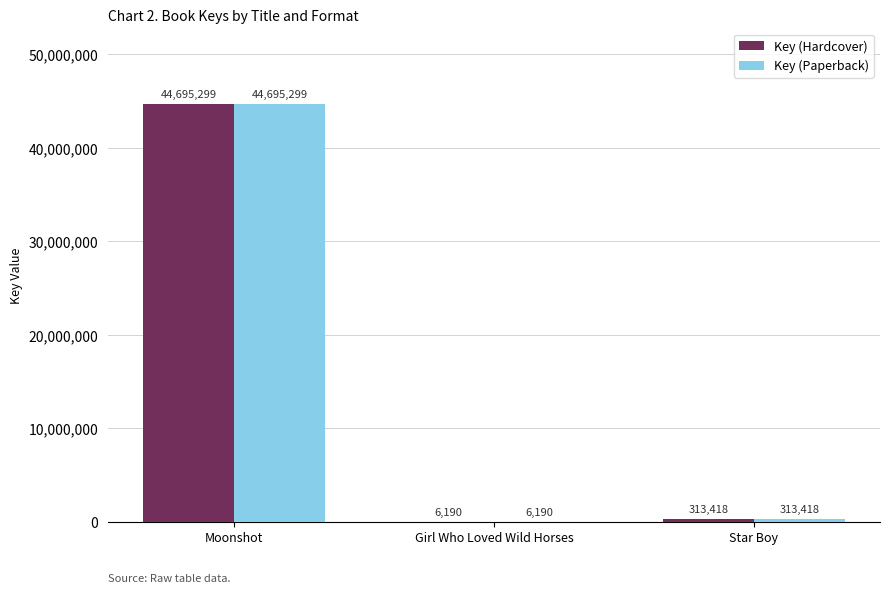

What is the sum of all Key (Paperback) values?

45014907